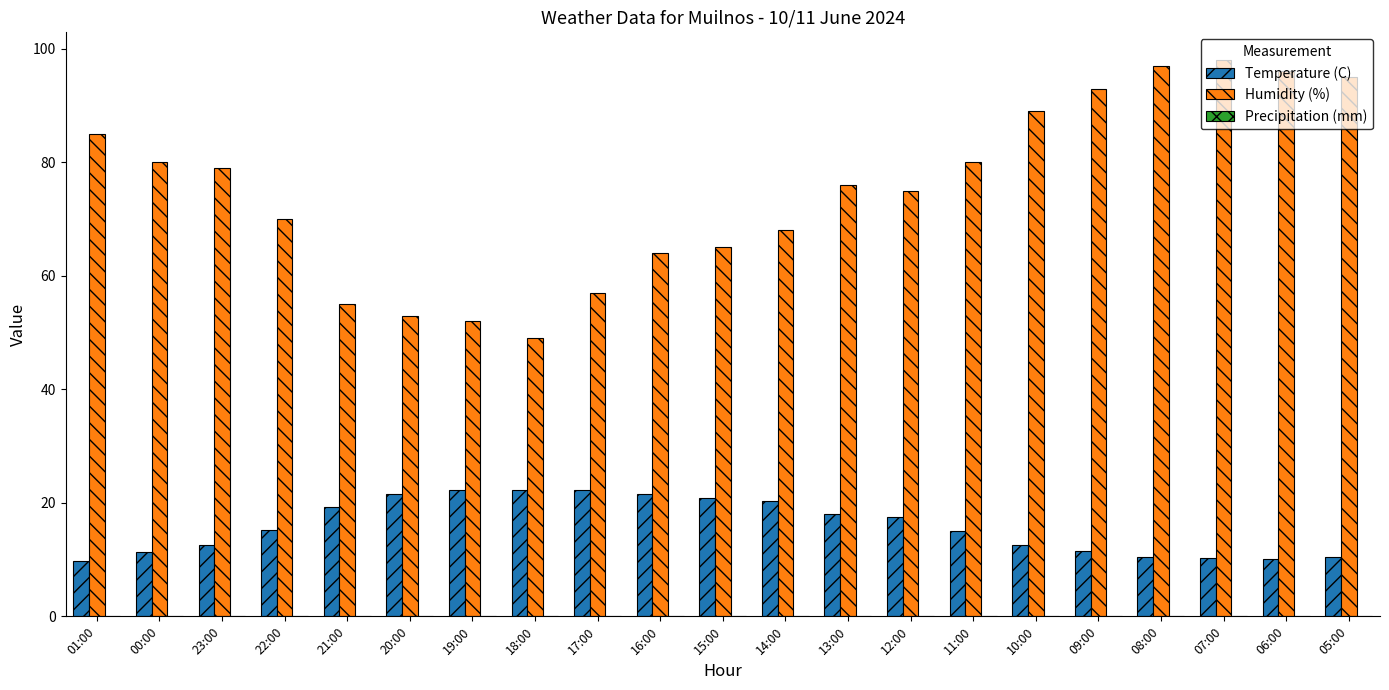

What is the difference between the maximum and minimum values in the Humidity (%) series?

49.0